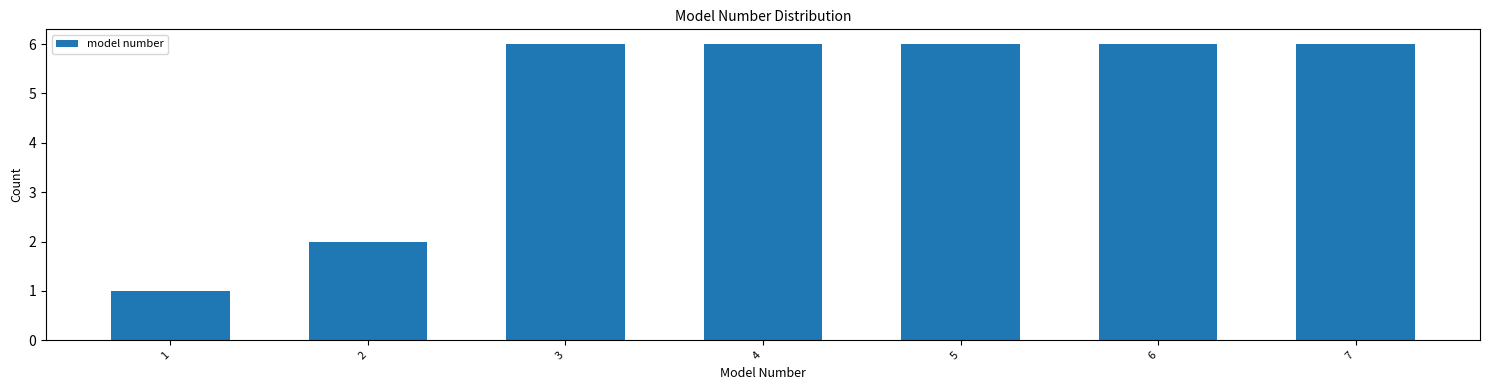

Reading left to right, list all the values displayed in this chart.

1	2	6	6	6	6	6